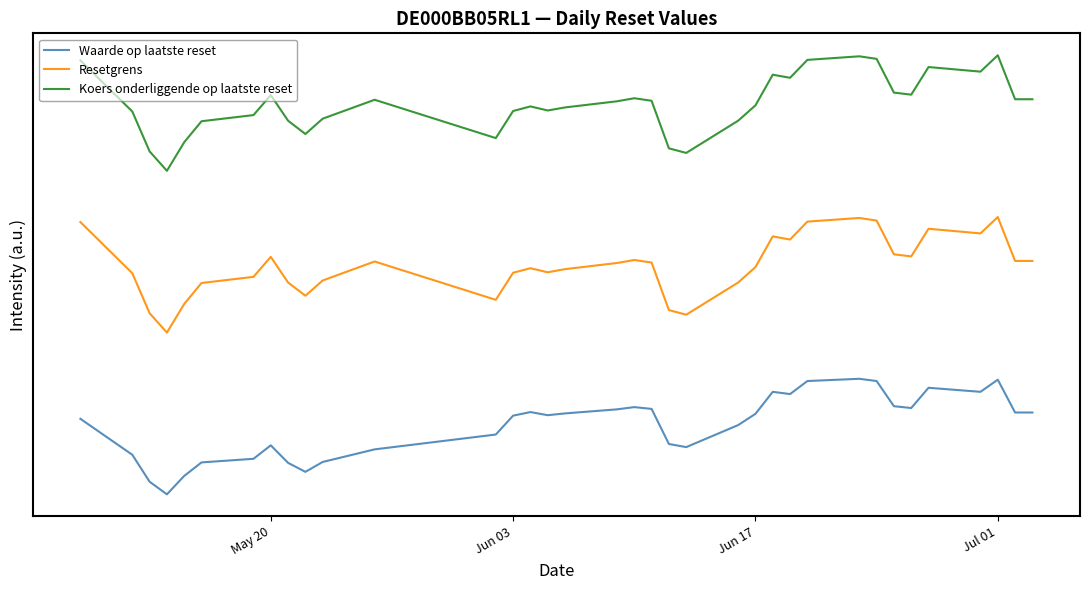

True or false: Koers onderliggende op laatste reset and Resetgrens intersect in this chart.

False